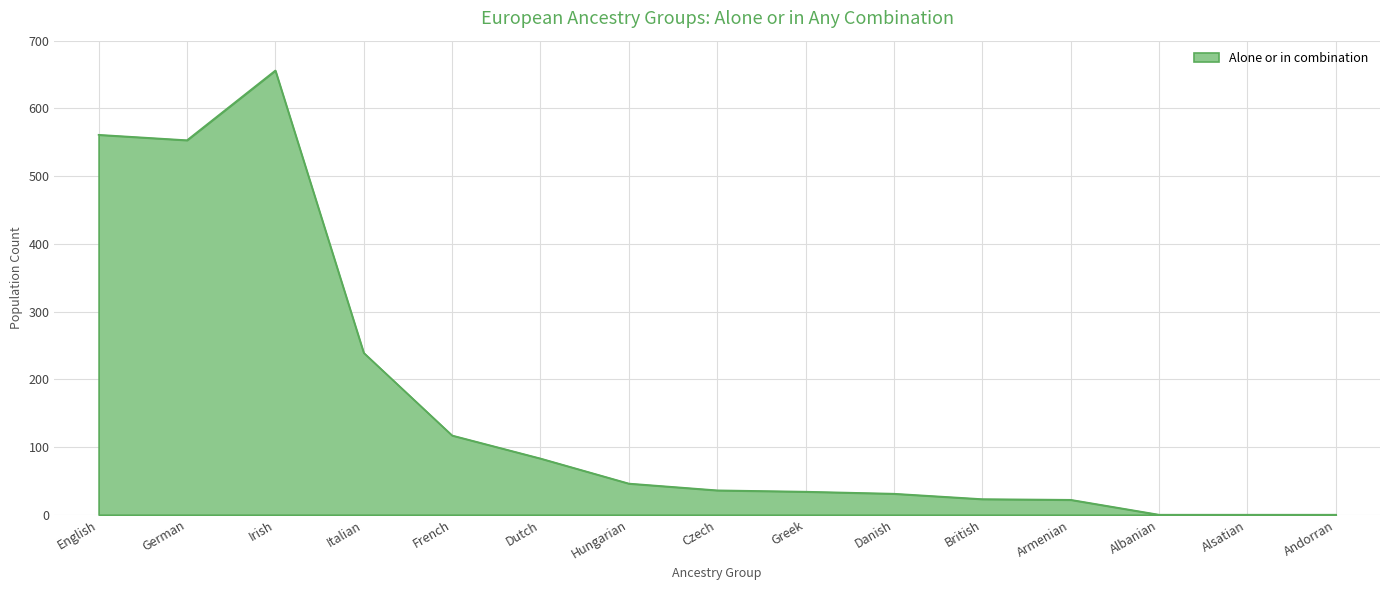

The value at German is 803. True or false?

False